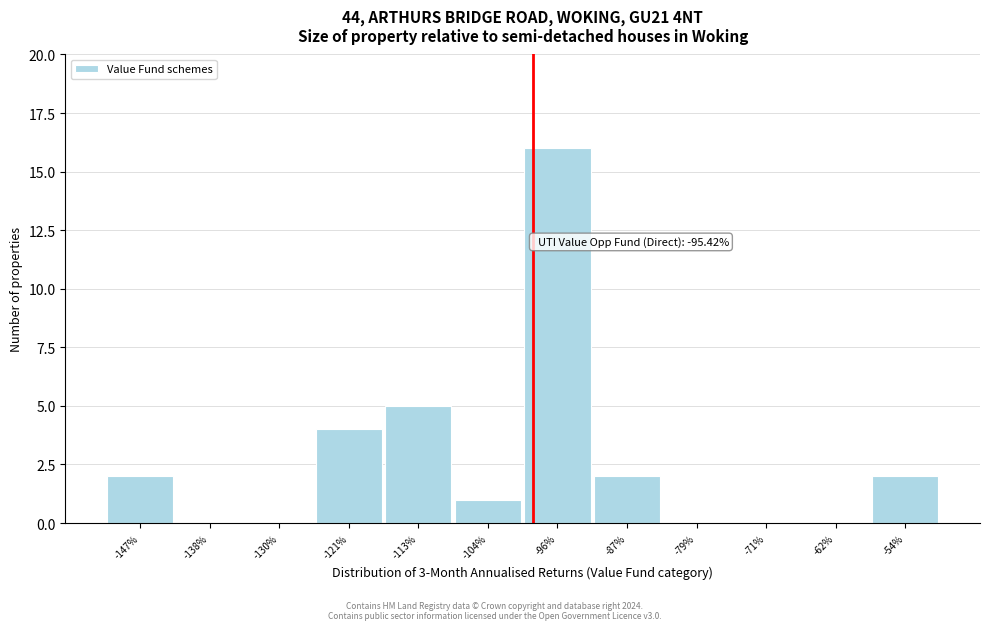

Reading left to right, what are all the values shown in this chart?

-147%=2	-138%=0	-130%=0	-121%=4	-113%=5	-104%=1	-96%=16	-87%=2	-79%=0	-71%=0	-62%=0	-54%=2